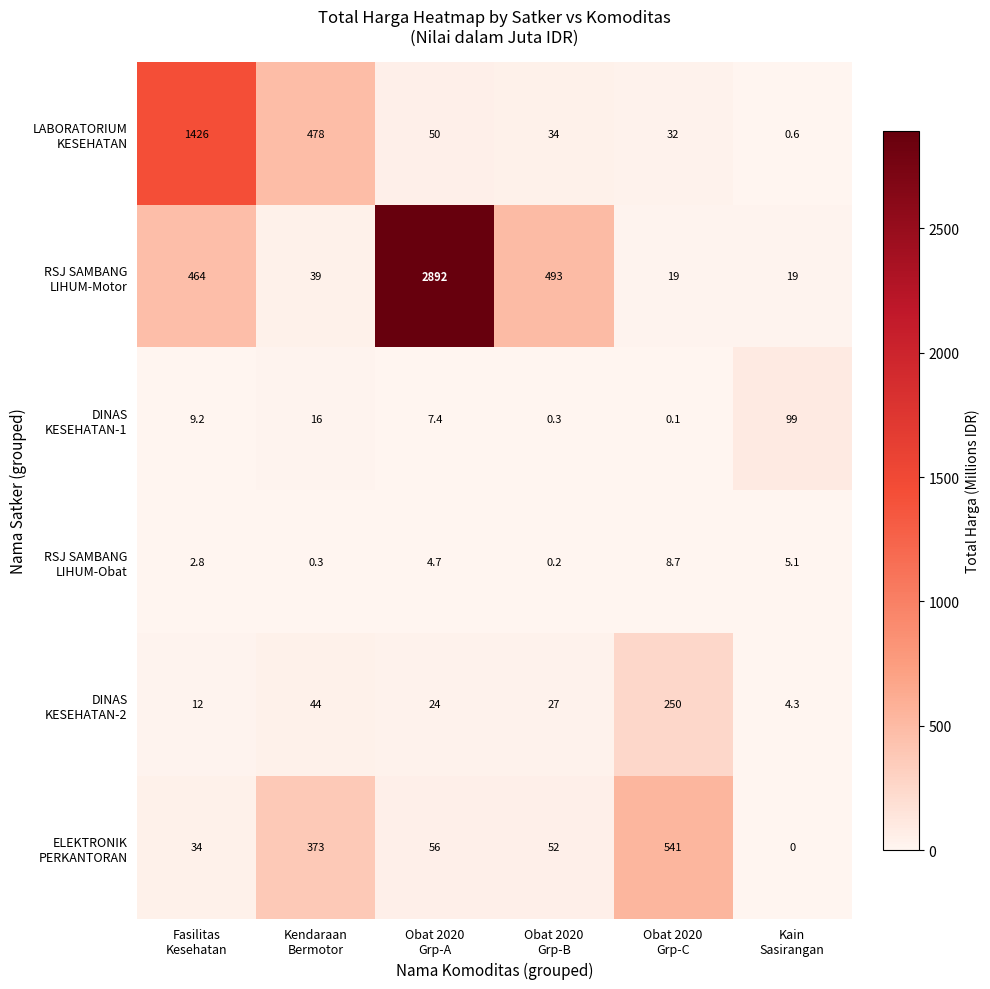

At how many categories does at least one series exceed 343?

5